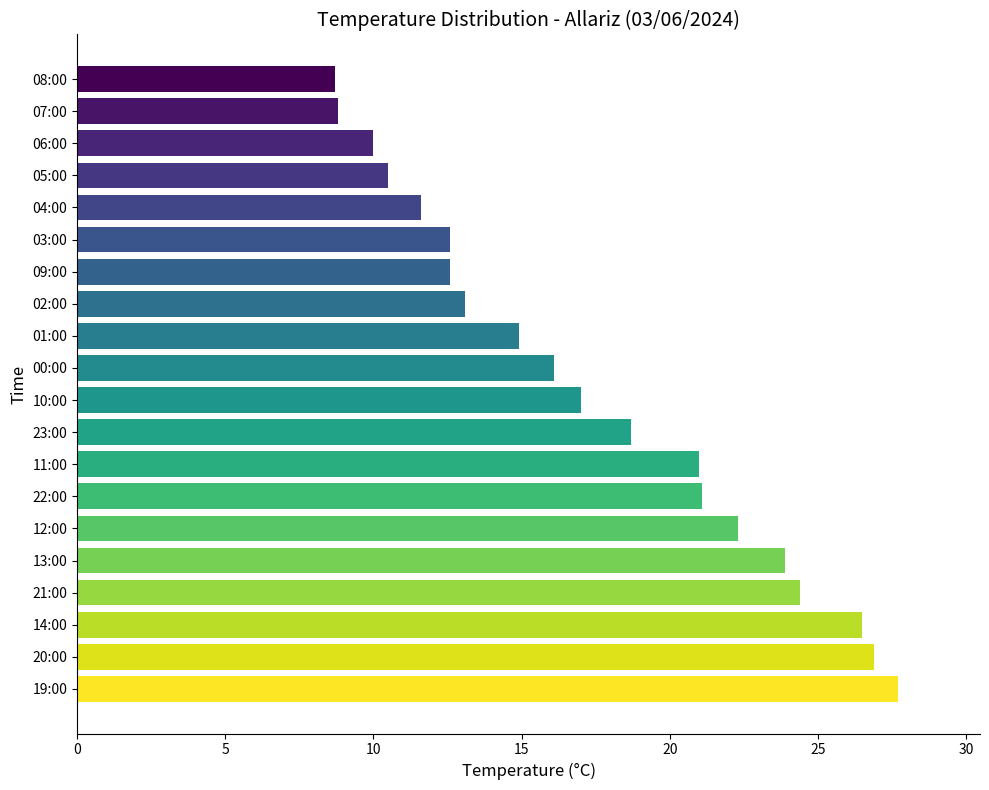

The value at 06:00 is 15.8. True or false?

False